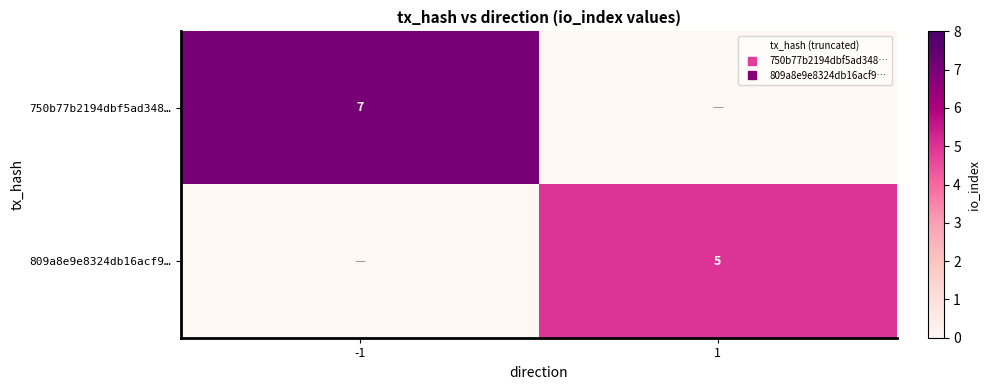

What is the sum of the 750b77b2194dbf5ad348… values at 1 and -1?

7